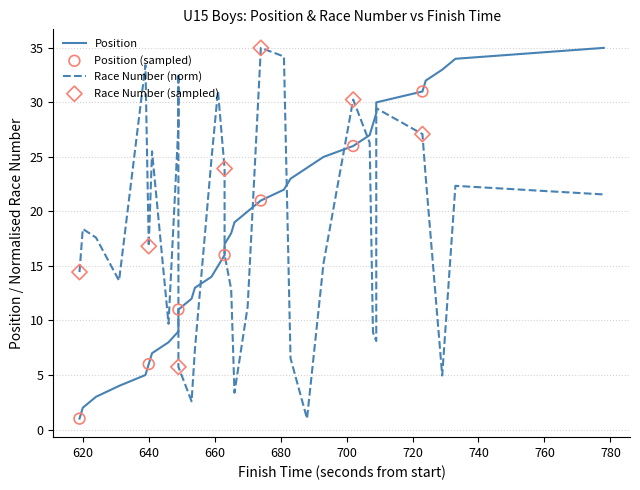

Which series reaches the maximum Y coordinate?

Position